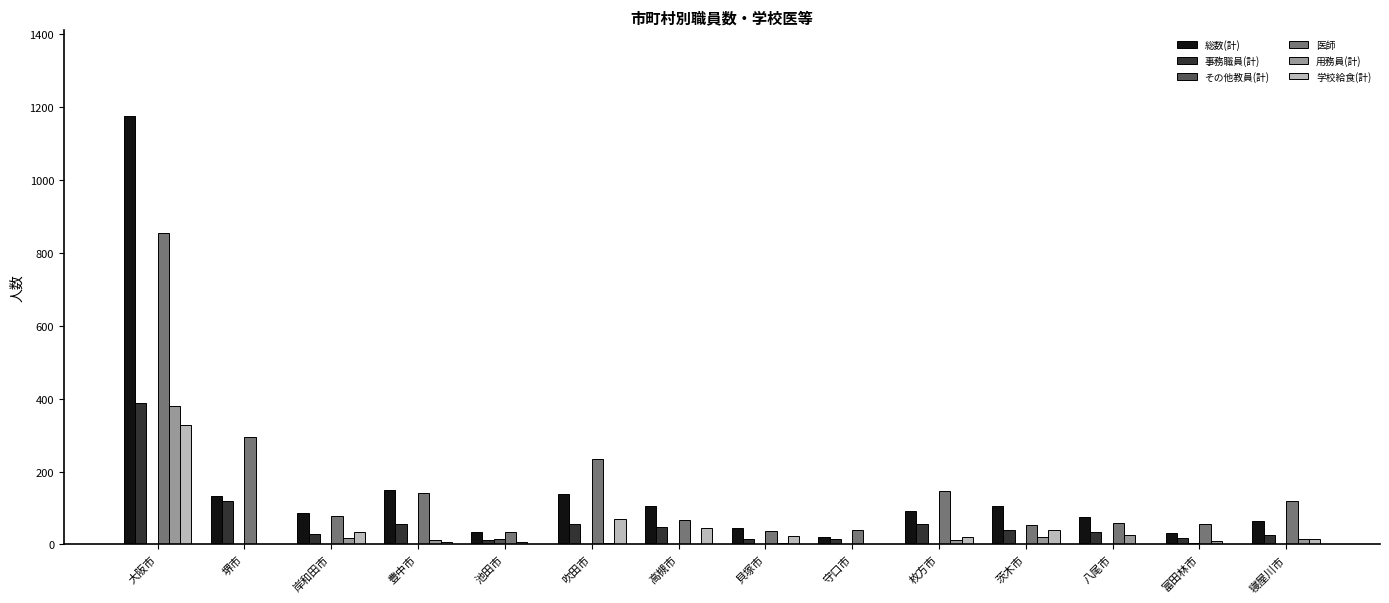

How many series are shown in this chart?

6